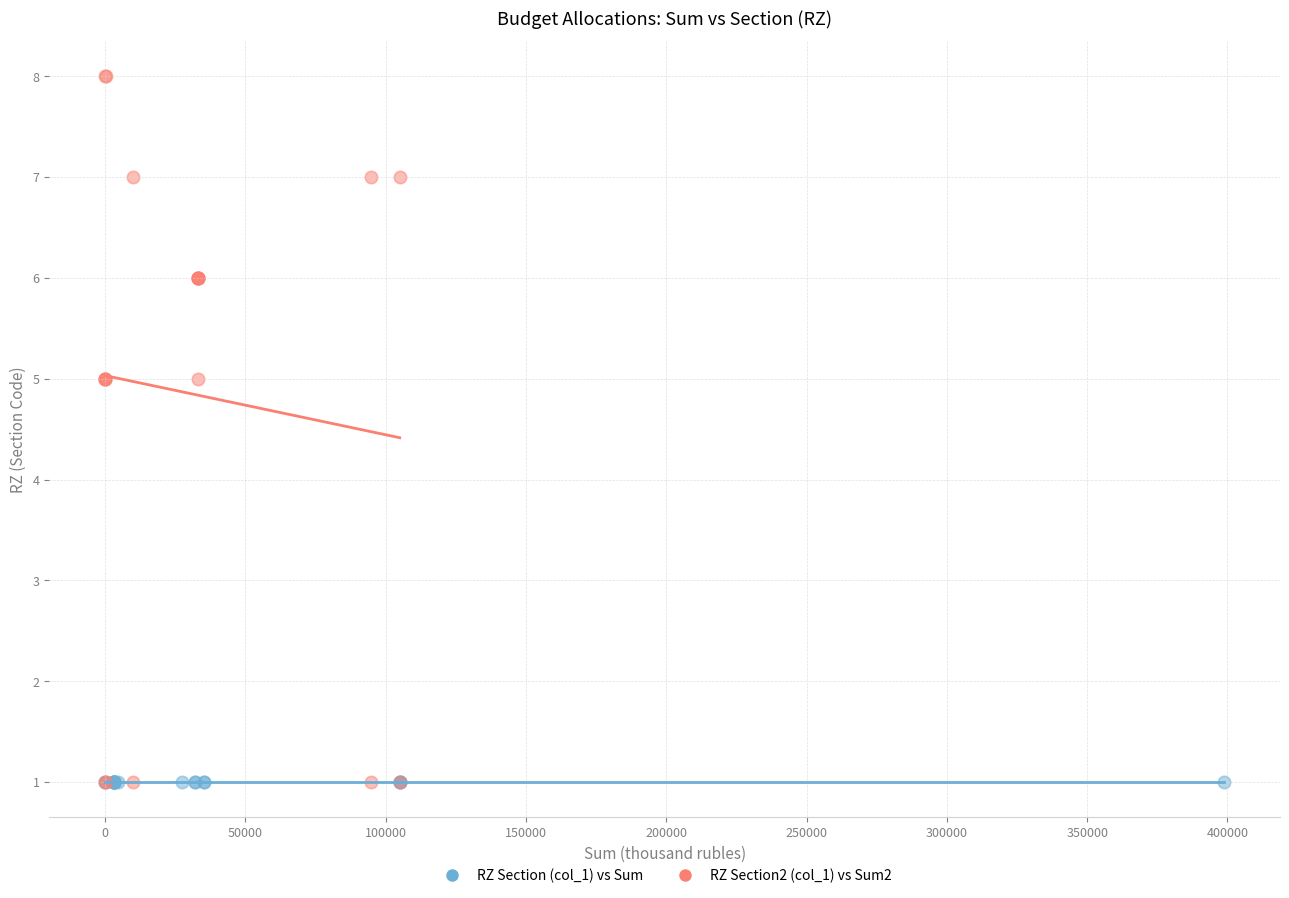

Which series reaches the maximum Y coordinate?

RZ Section2 (col_1) vs Sum2